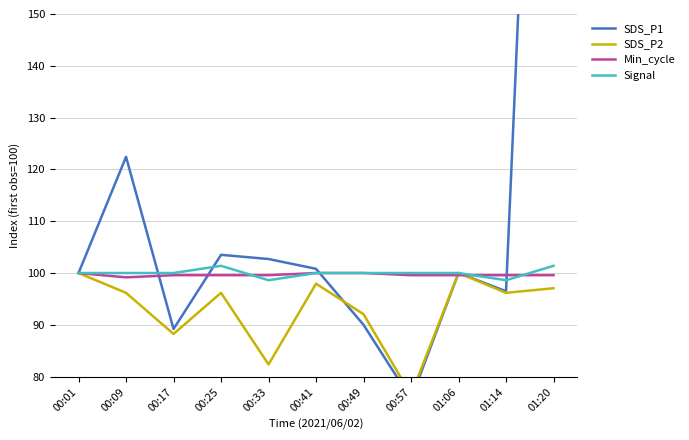

Reading right to left, transcribe all the data shown in this chart.

SDS_P1: 01:20=305.4	01:14=96.5	01:06=100.0	00:57=75.7	00:49=90.0	00:41=100.8	00:33=102.7	00:25=103.5	00:17=89.2	00:09=122.4	00:01=100.0
SDS_P2: 01:20=97.1	01:14=96.2	01:06=100.0	00:57=76.5	00:49=92.1	00:41=97.9	00:33=82.4	00:25=96.2	00:17=88.2	00:09=96.2	00:01=100.0
Min_cycle: 01:20=99.6	01:14=99.6	01:06=99.6	00:57=99.6	00:49=100.0	00:41=100.0	00:33=99.6	00:25=99.6	00:17=99.6	00:09=99.2	00:01=100.0
Signal: 01:20=101.4	01:14=98.6	01:06=100.0	00:57=100.0	00:49=100.0	00:41=100.0	00:33=98.6	00:25=101.4	00:17=100.0	00:09=100.0	00:01=100.0